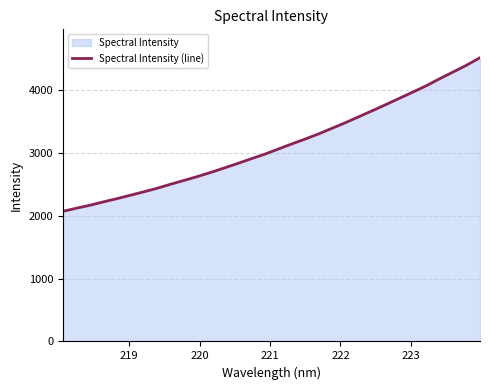

What is the greatest value displayed?

4514.9